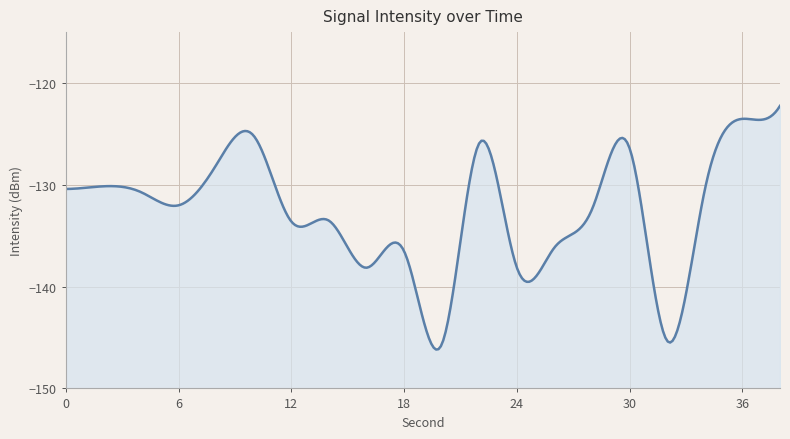

Reading right to left, transcribe all the data shown in this chart.

-122.2	-123.5	-130.5	-145.3	-126.4	-132.4	-136.2	-138.1	-125.9	-145.7	-136.5	-138.1	-133.5	-133.6	-125.2	-128.1	-132.0	-130.7	-130.1	-130.4